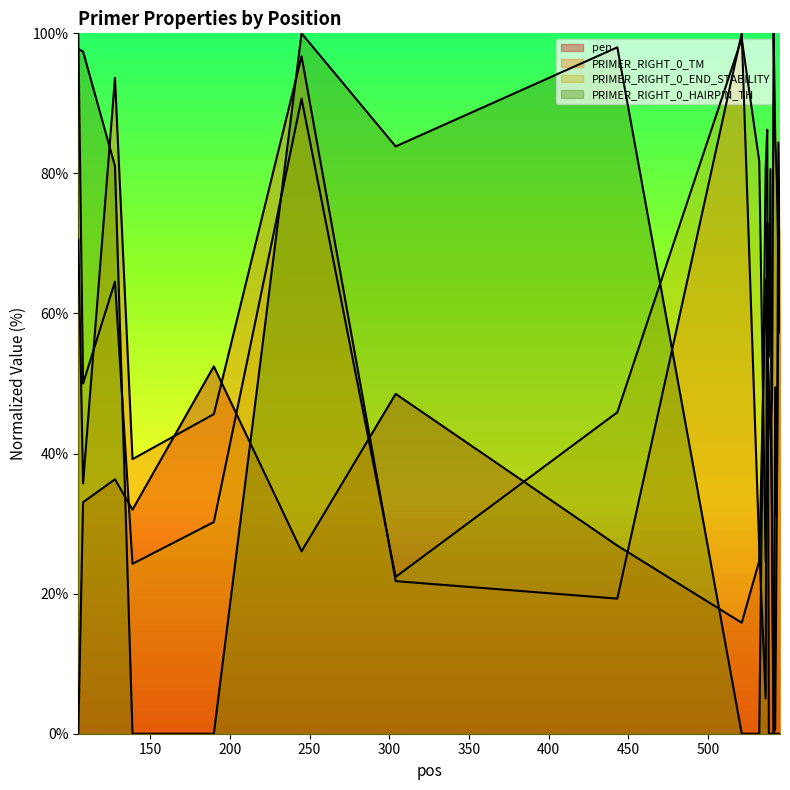

True or false: PRIMER_RIGHT_0_END_STABILITY has a value of 90.7 at 245.

True